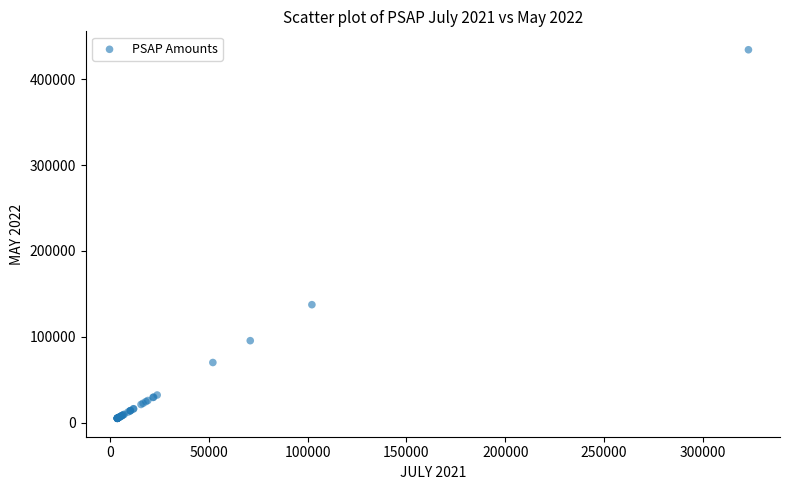

What Y value in the scatter plot is closest to 219667?

137397.1